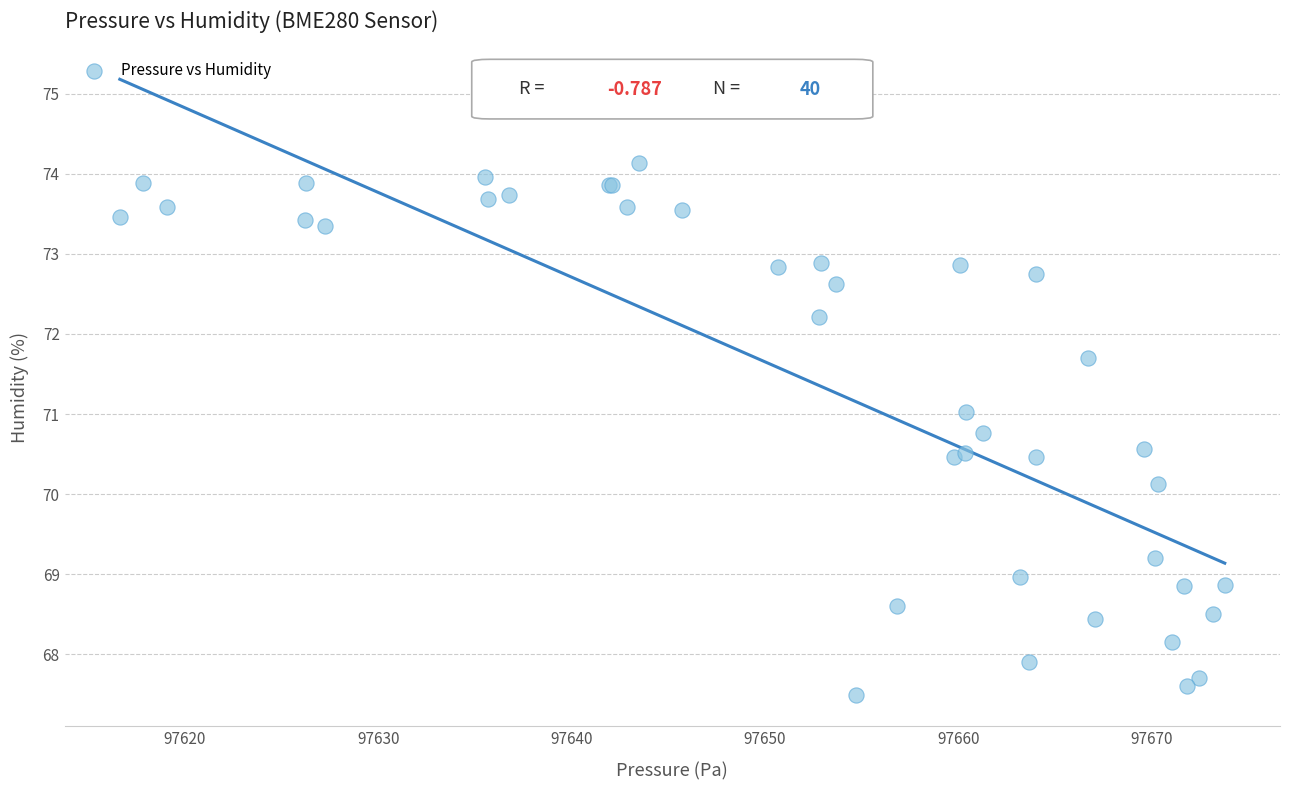

What Y value in the scatter plot is closest to 70?

70.1